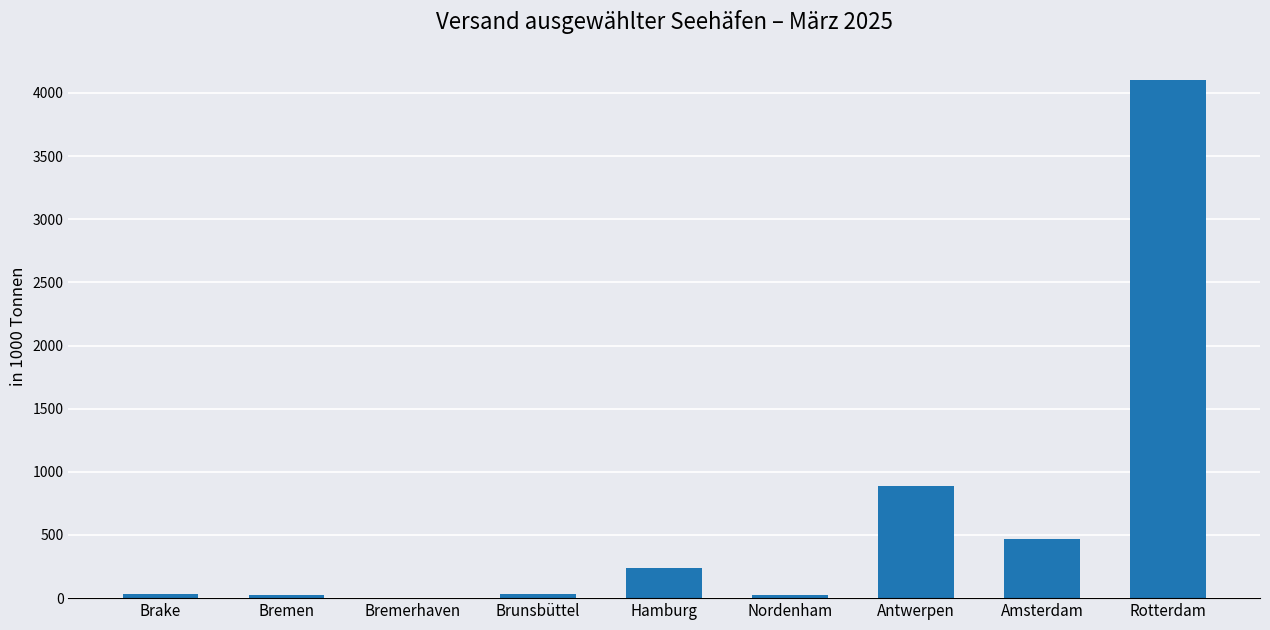

What is the sum of all values?

5819.9